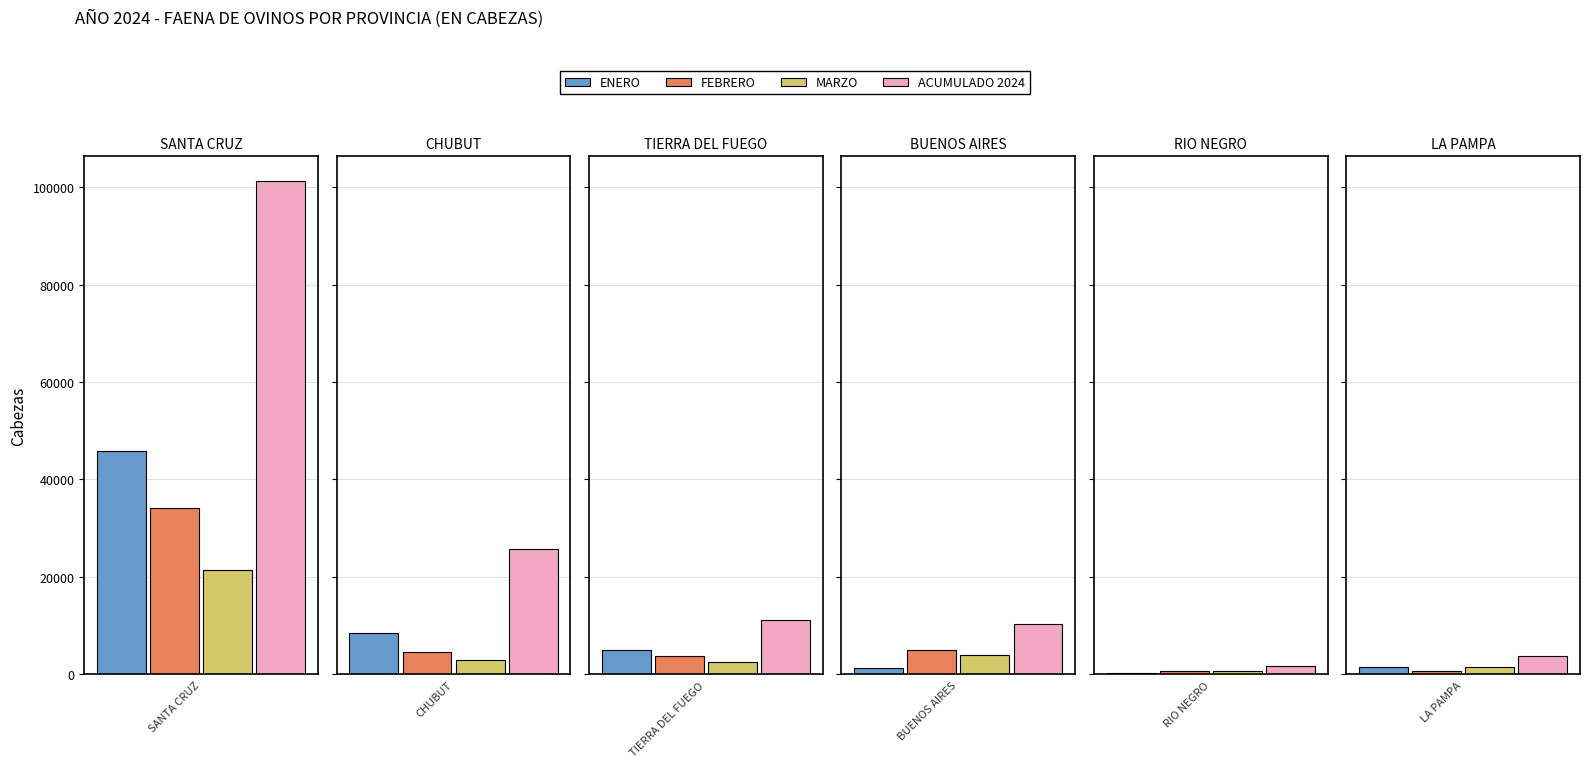

How many bars are there in total?

24